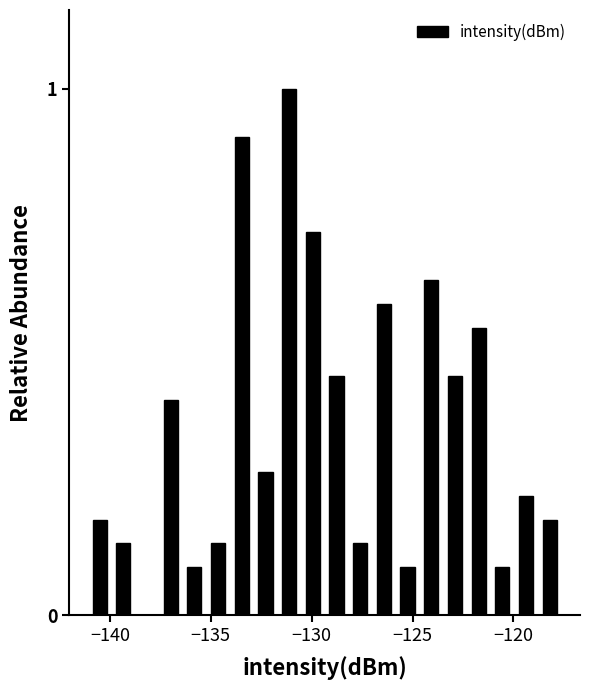

Around what value on the x-axis is the tallest bar? Give the approximate position of its centre, as read against the axis.

-131.0